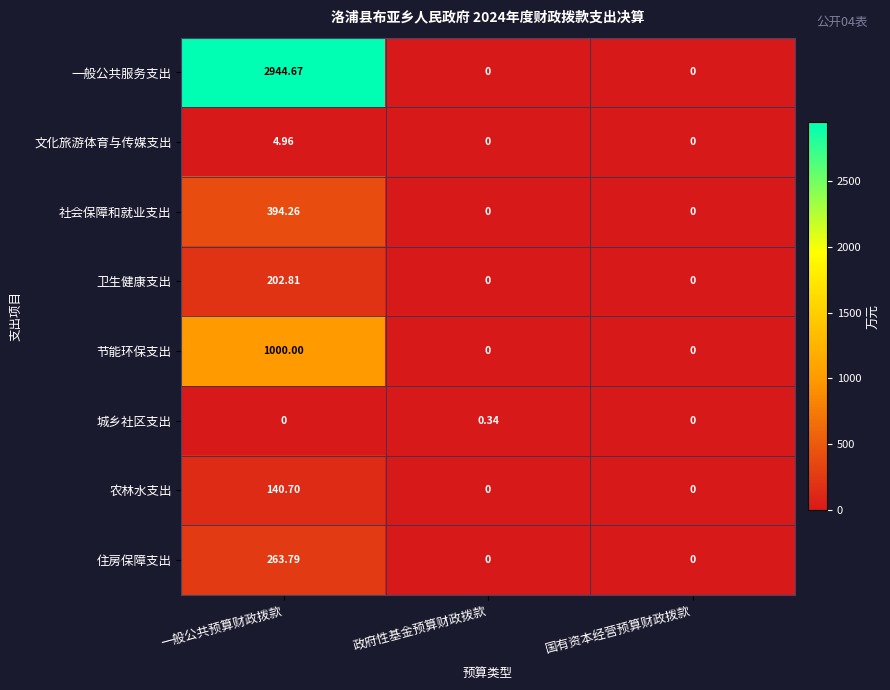

List the series in order of their peak value, highest first.

一般公共服务支出, 节能环保支出, 社会保障和就业支出, 住房保障支出, 卫生健康支出, 农林水支出, 文化旅游体育与传媒支出, 城乡社区支出